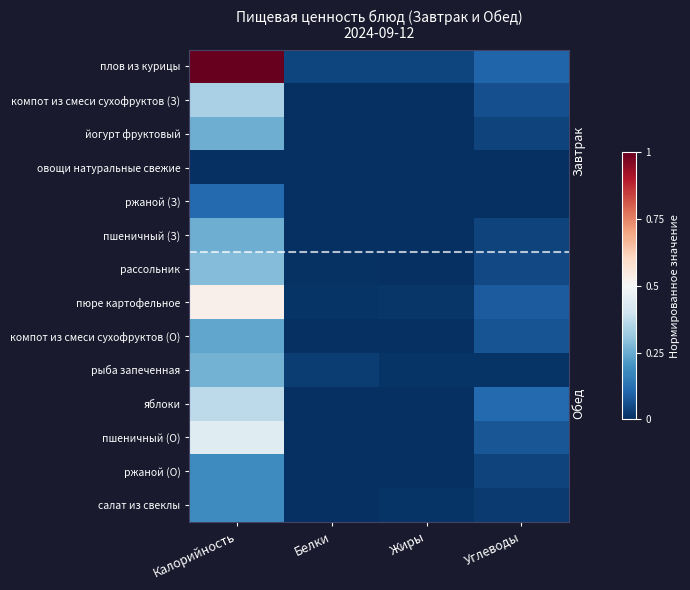

Reading right to left, extract all data points from this chart.

плов из курицы: Углеводы=0.1	Жиры=0.0	Белки=0.0	Калорийность=1.0
компот из смеси сухофруктов (З): Углеводы=0.1	Жиры=0.0	Белки=0.0	Калорийность=0.3
йогурт фруктовый: Углеводы=0.0	Жиры=0.0	Белки=0.0	Калорийность=0.3
овощи натуральные свежие: Углеводы=0.0	Жиры=0.0	Белки=0.0	Калорийность=0.0
ржаной (З): Углеводы=0.0	Жиры=0.0	Белки=0.0	Калорийность=0.1
пшеничный (З): Углеводы=0.0	Жиры=0.0	Белки=0.0	Калорийность=0.3
рассольник: Углеводы=0.0	Жиры=0.0	Белки=0.0	Калорийность=0.3
пюре картофельное: Углеводы=0.1	Жиры=0.0	Белки=0.0	Калорийность=0.5
компот из смеси сухофруктов (О): Углеводы=0.1	Жиры=0.0	Белки=0.0	Калорийность=0.2
рыба запеченная: Углеводы=0.0	Жиры=0.0	Белки=0.0	Калорийность=0.3
яблоки: Углеводы=0.1	Жиры=0.0	Белки=0.0	Калорийность=0.4
пшеничный (О): Углеводы=0.1	Жиры=0.0	Белки=0.0	Калорийность=0.4
ржаной (О): Углеводы=0.0	Жиры=0.0	Белки=0.0	Калорийность=0.2
салат из свеклы: Углеводы=0.0	Жиры=0.0	Белки=0.0	Калорийность=0.2